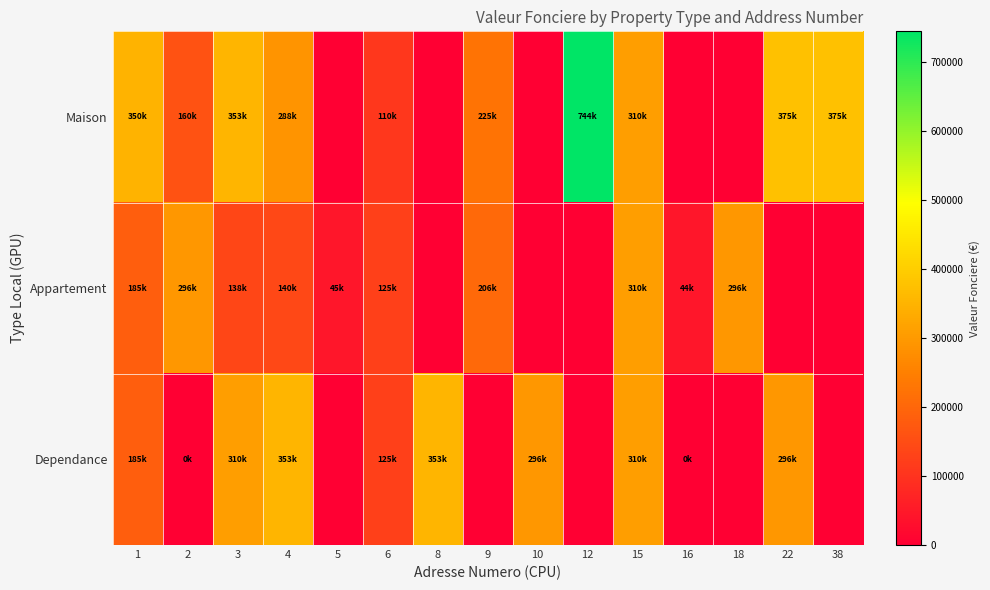

Which series has the largest total across all categories?

Maison